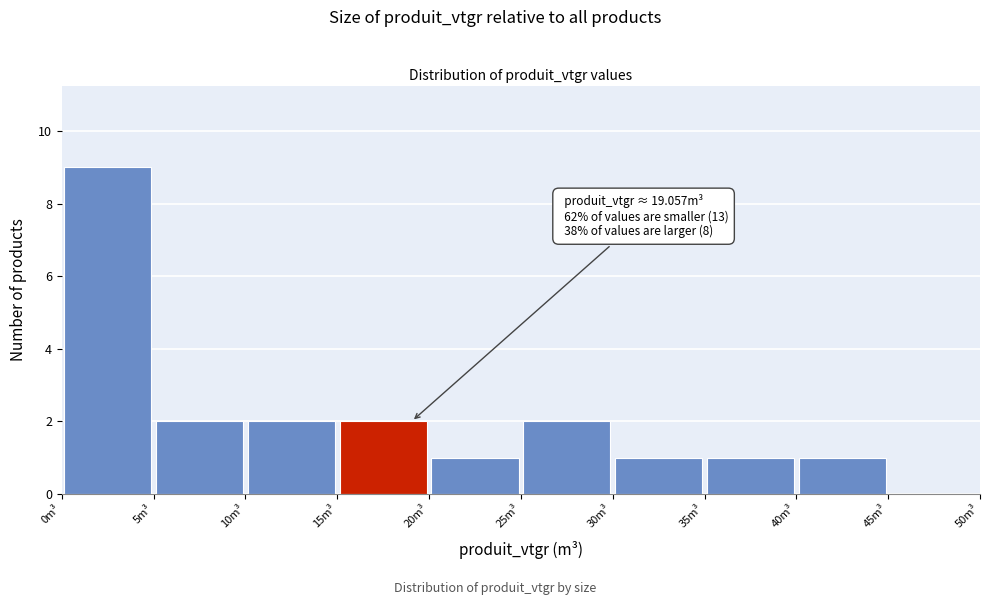

Over which range of the x-axis is the bar tallest?

0 to 5